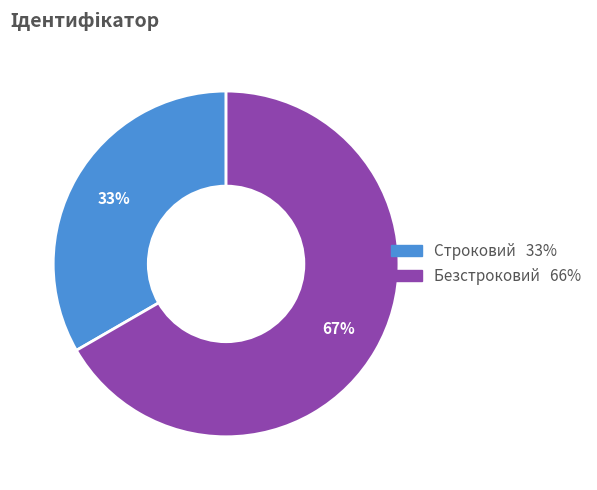

To the nearest percent, what is the average slice percentage?

50%